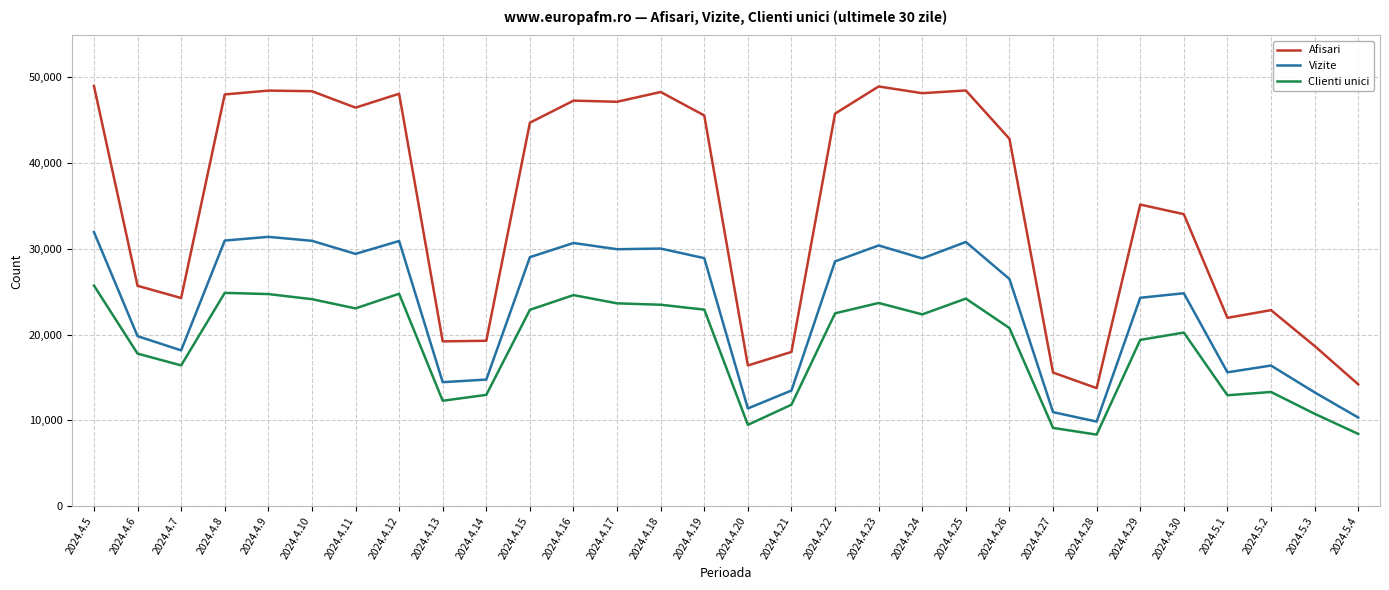

Is the value of Clienti unici at 2024.4.27 greater than the value of Vizite at 2024.4.30?

No